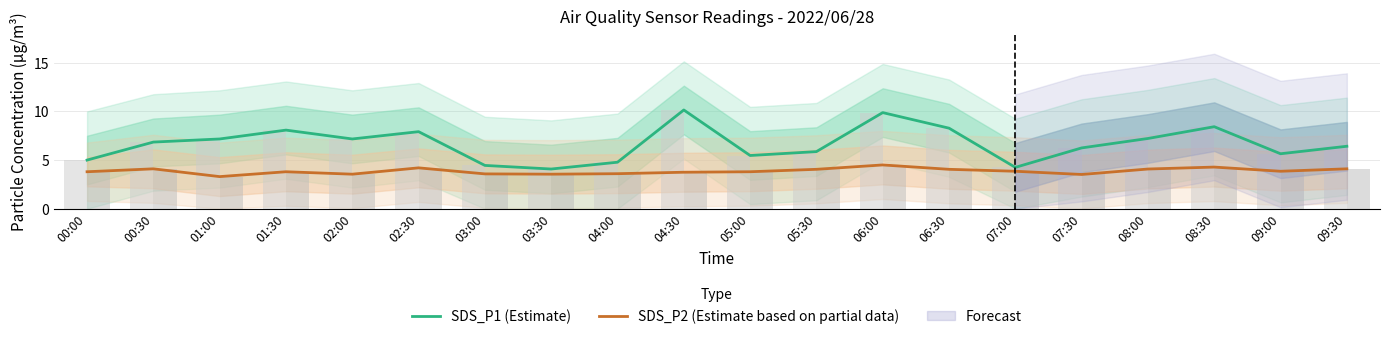

What is the total value across all series at 00:00?

8.8